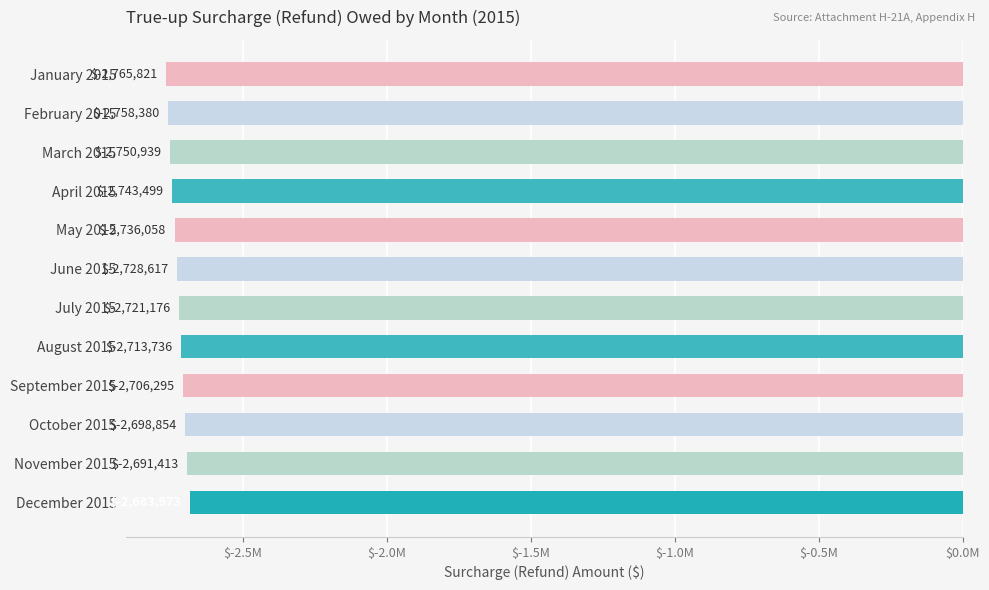

What is the minimum value shown in the chart?

-2765820.9